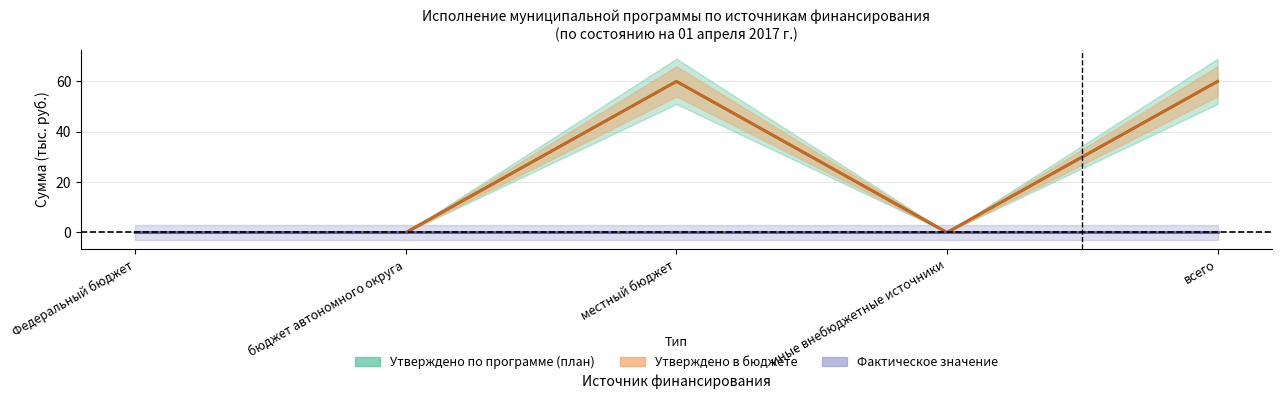

What is the total value across all series at всего?

120